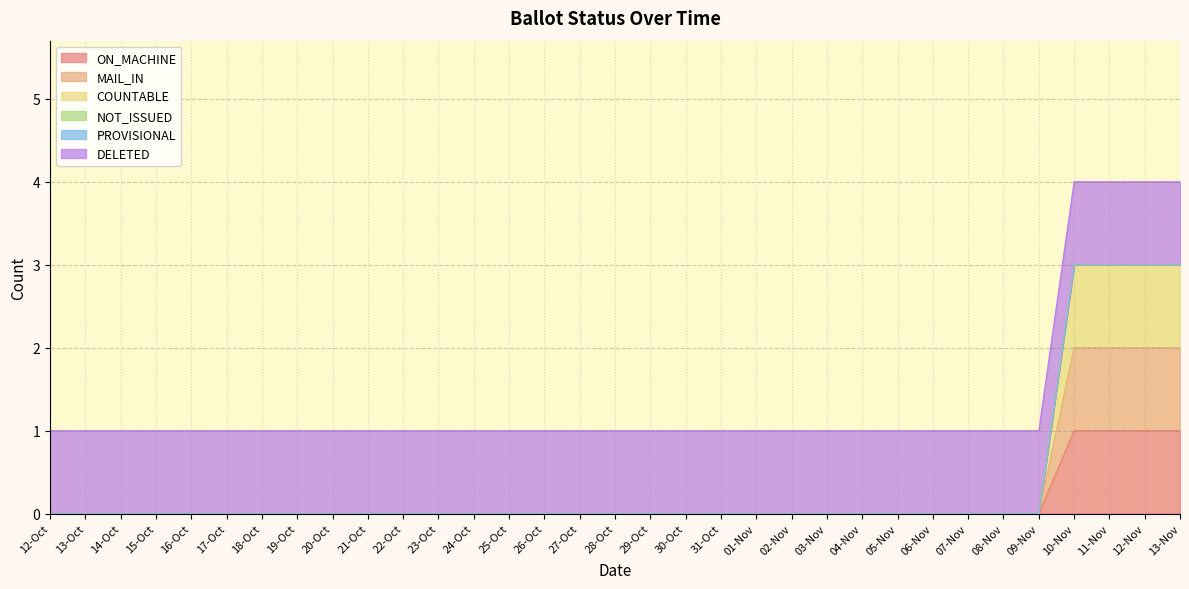

Count the COUNTABLE values in the range 0 to 1.

29